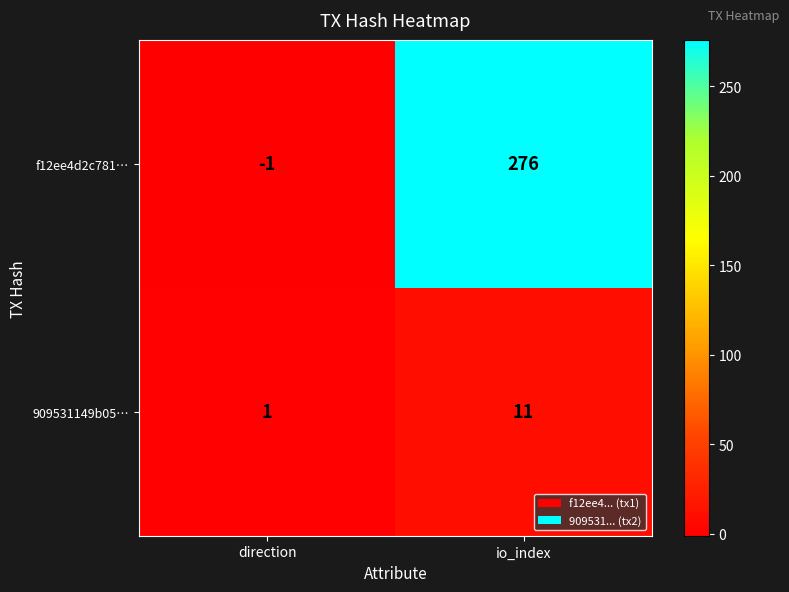

Which series has the widest spread of values?

f12ee4d2c781…